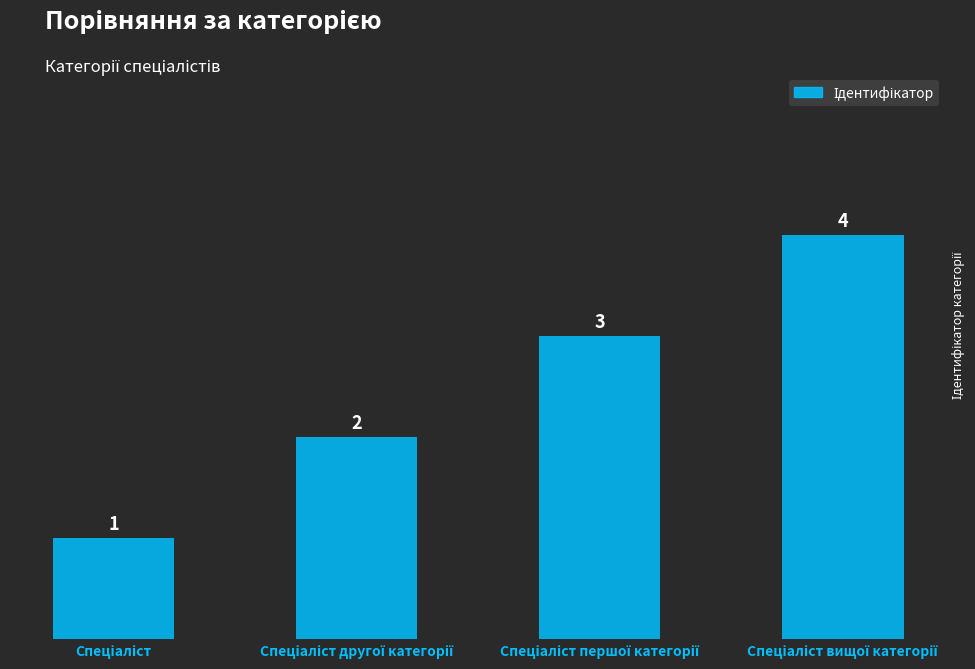

How many values are between 2 and 4?

3